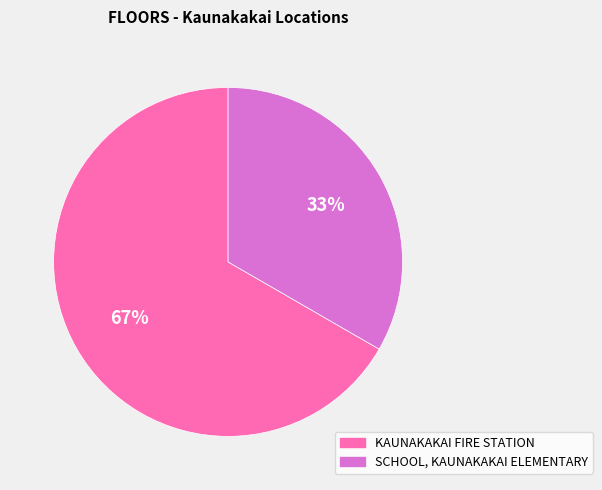

Which category has the smallest portion of the pie?

SCHOOL, KAUNAKAKAI ELEMENTARY